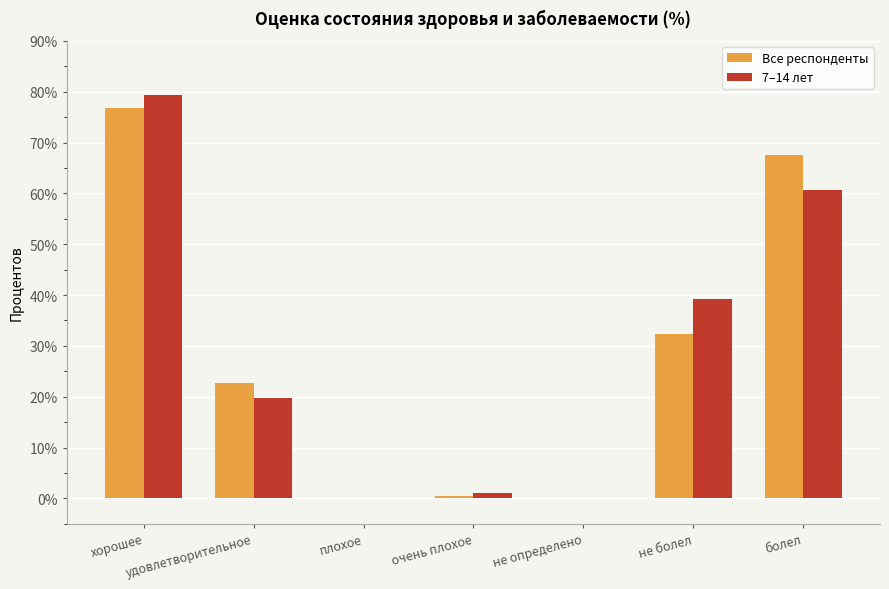

What is the sum of all Все респонденты values?

200.0